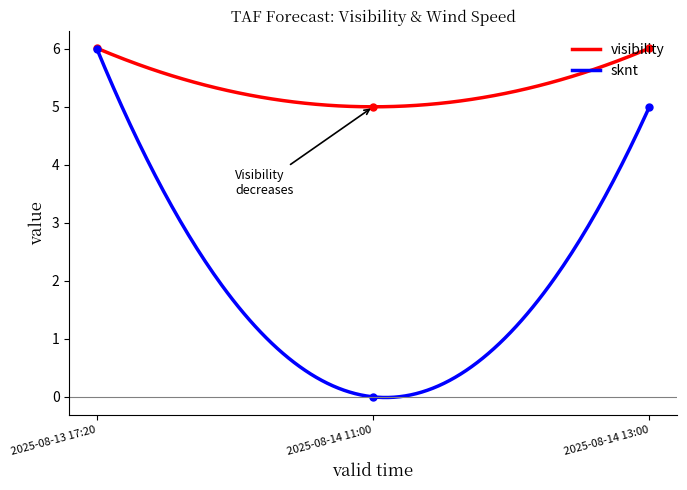

What is the approximate value of sknt at 2025-08-13 17:20?

6.0